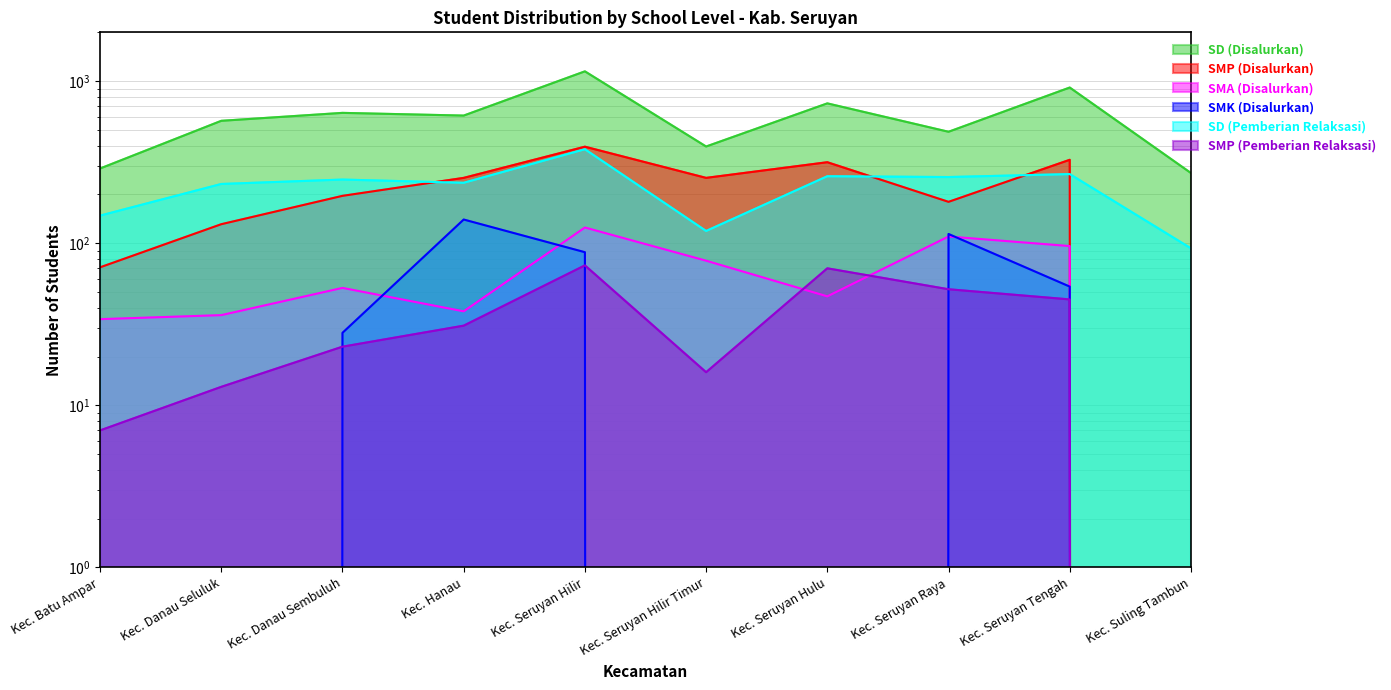

Where is the first local maximum for SD (Disalurkan)?

Kec. Danau Sembuluh